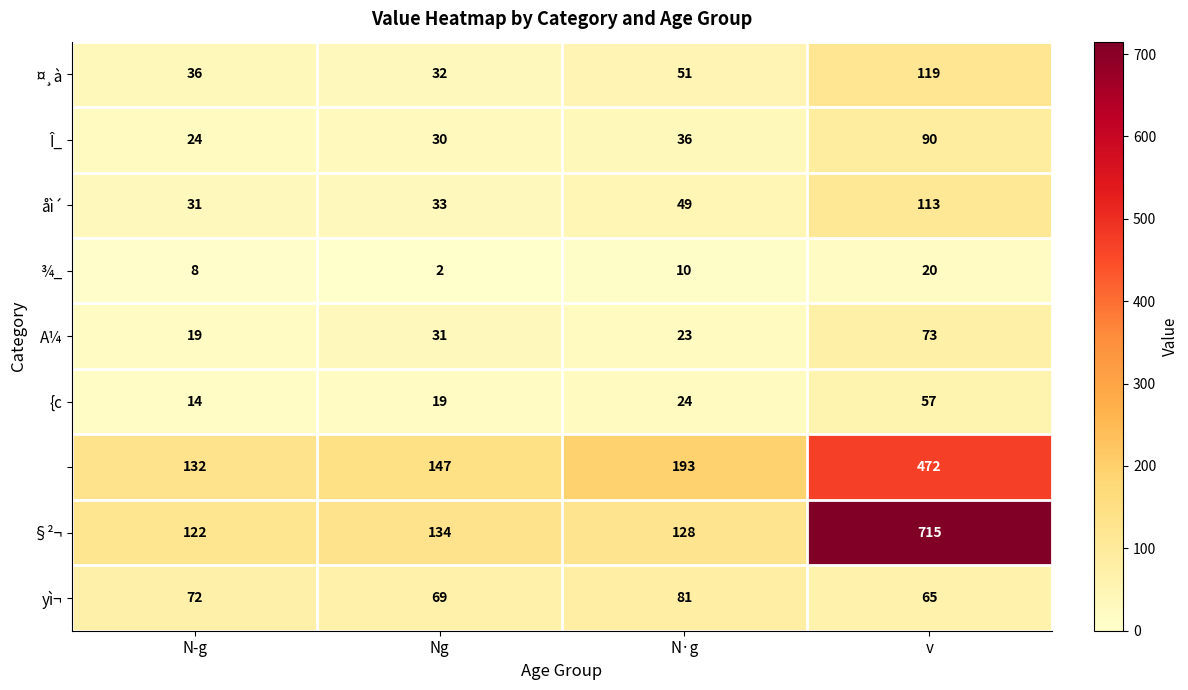

Which label corresponds to the largest value in the chart?

v